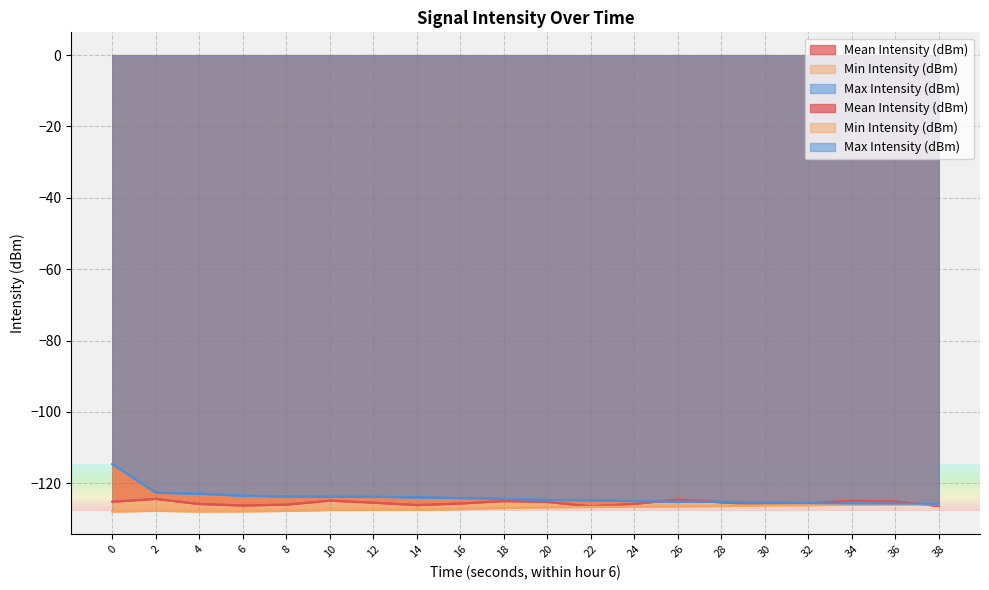

How many values in the Min Intensity (dBm) series are below -126?

18